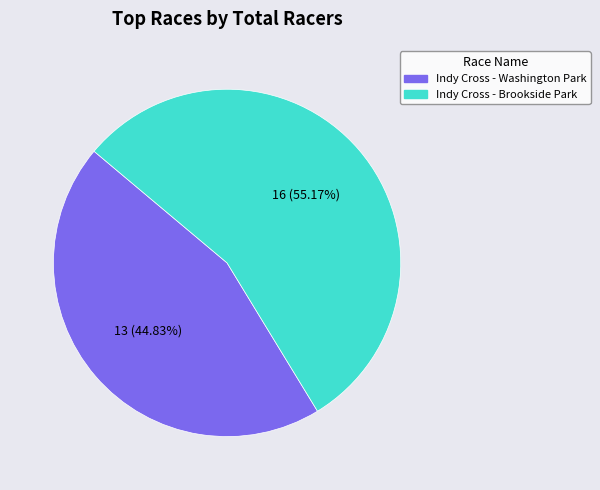

True or false: Indy Cross - Brookside Park accounts for 60% of the total.

False